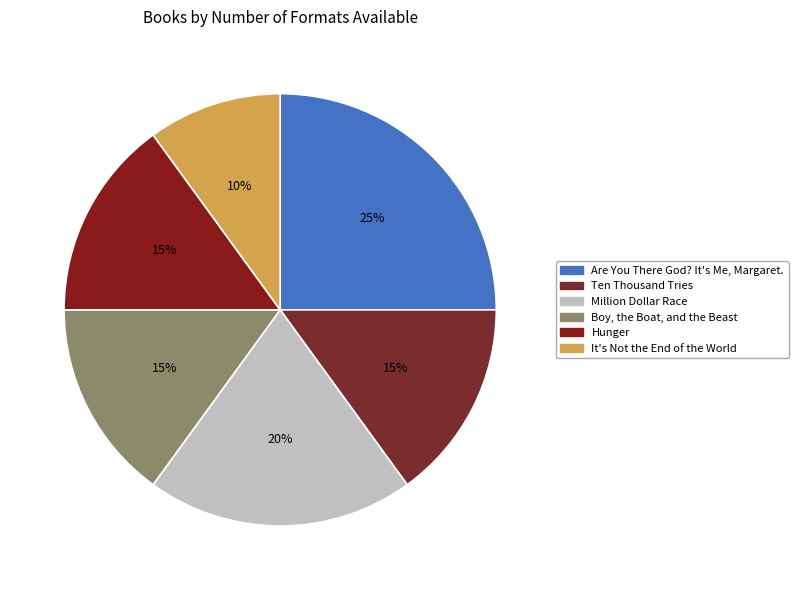

How many segments does this pie chart have?

6